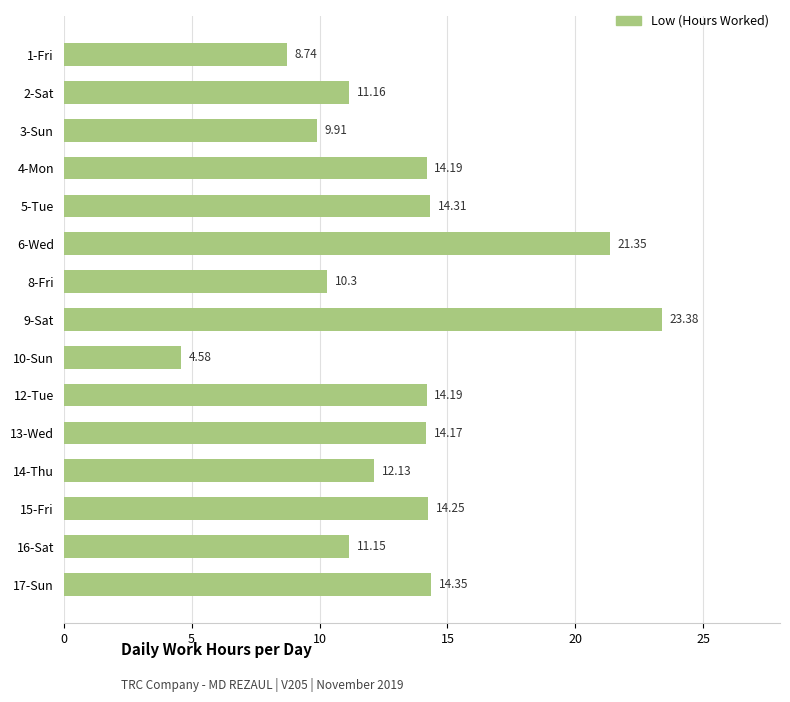

Which has a higher value, 13-Wed or 15-Fri?

15-Fri